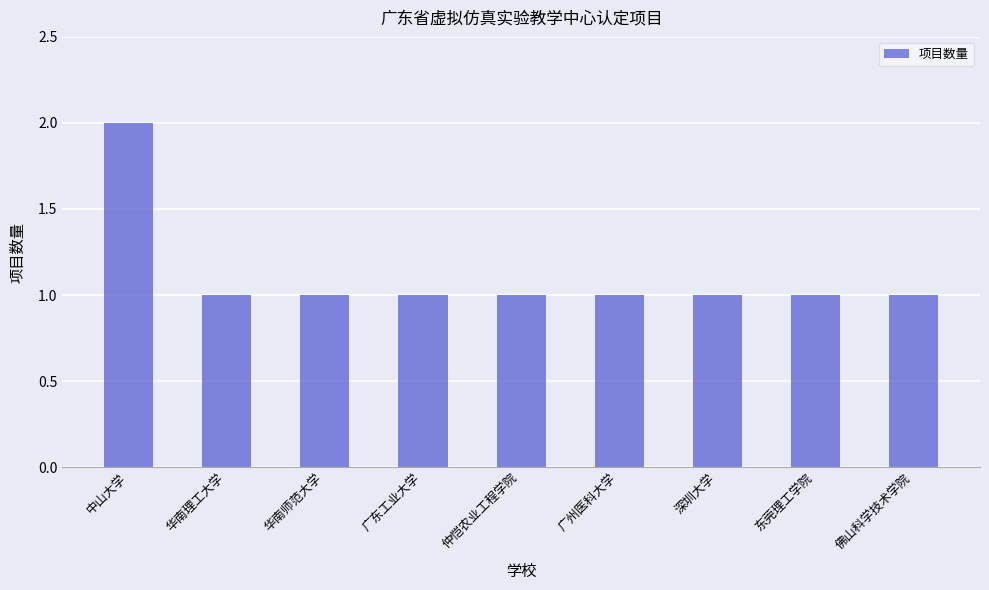

What is the label of the 5th bar from the left?

仲恺农业工程学院